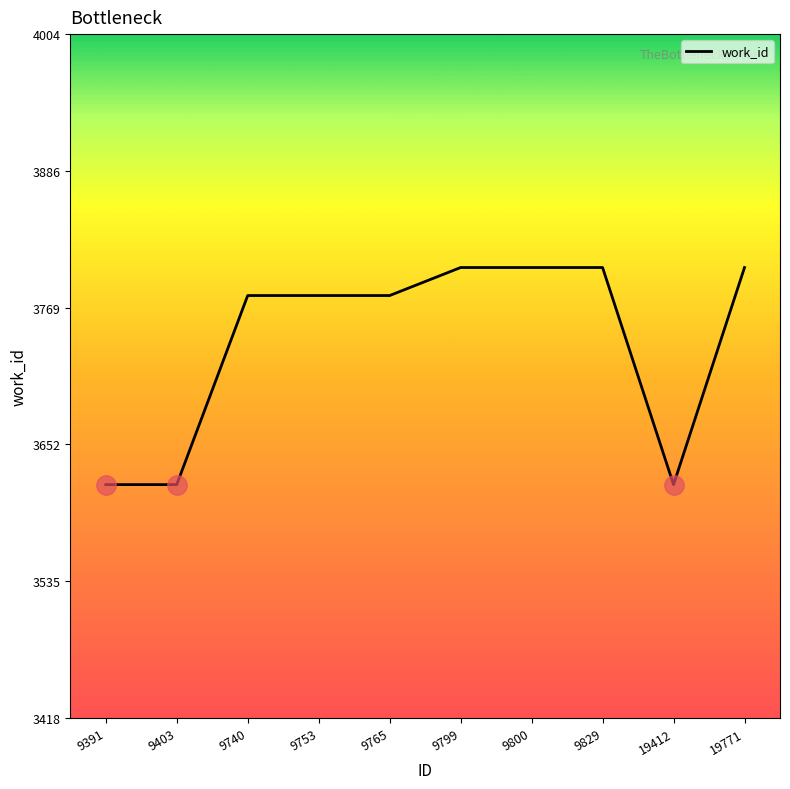

Is it true that the value at 9403 is 6398?

False